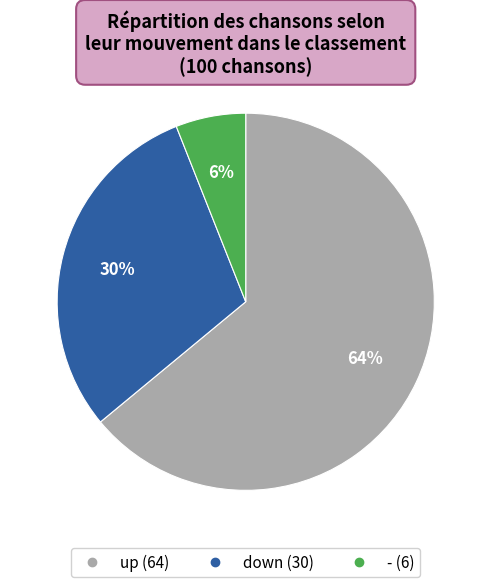

What is the smallest slice in the pie chart?

-